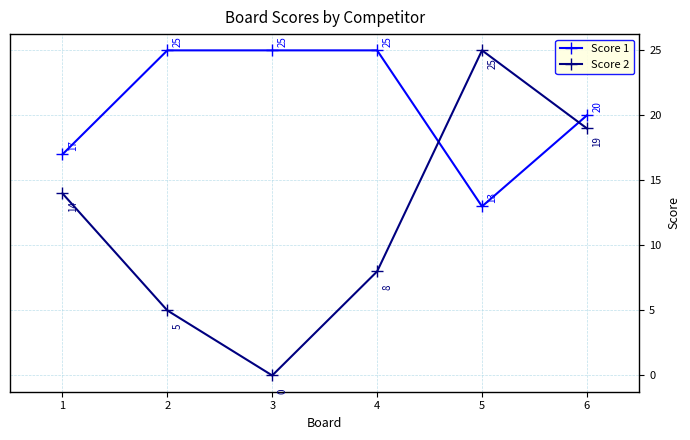

What is the difference between the second highest and minimum values in the Score 1 series?

12